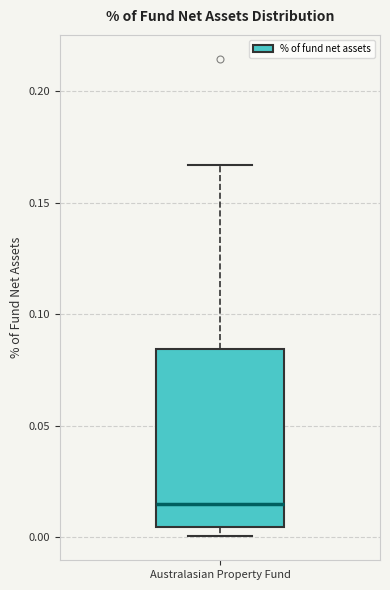

Read this box plot against the y-axis: the position of the median line, the range covered by the box, and the ends of both whiskers. The values are not printed on the chart, so give them approximately, as read against the axis.

median 0.015, box 0.005 to 0.085, whiskers 0.000 to 0.165